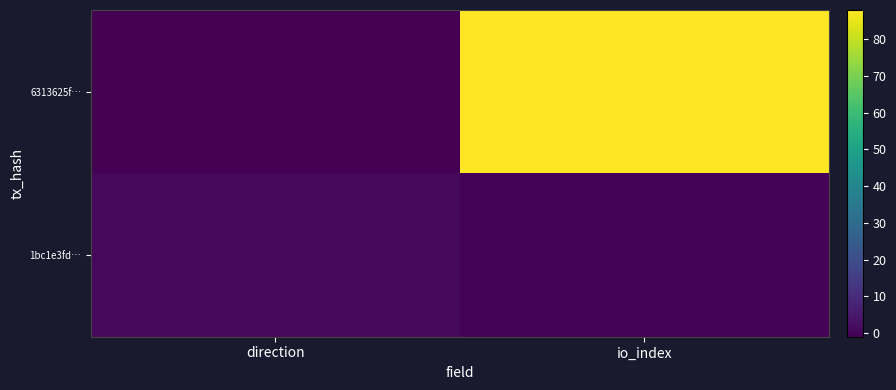

Rank the series by their average value, from highest to lowest.

6313625f…, 1bc1e3fd…